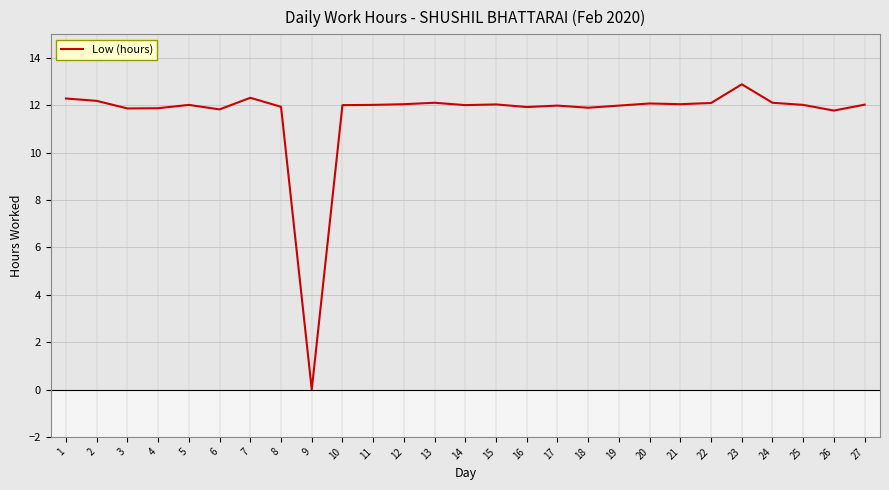

What is the change in value from 1 to 18?

-0.4